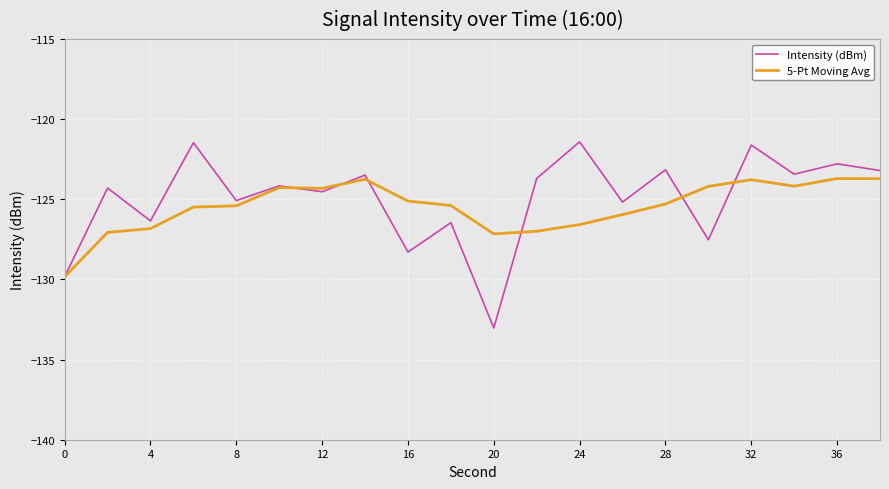

Which series has the largest range (max minus min)?

Intensity (dBm)